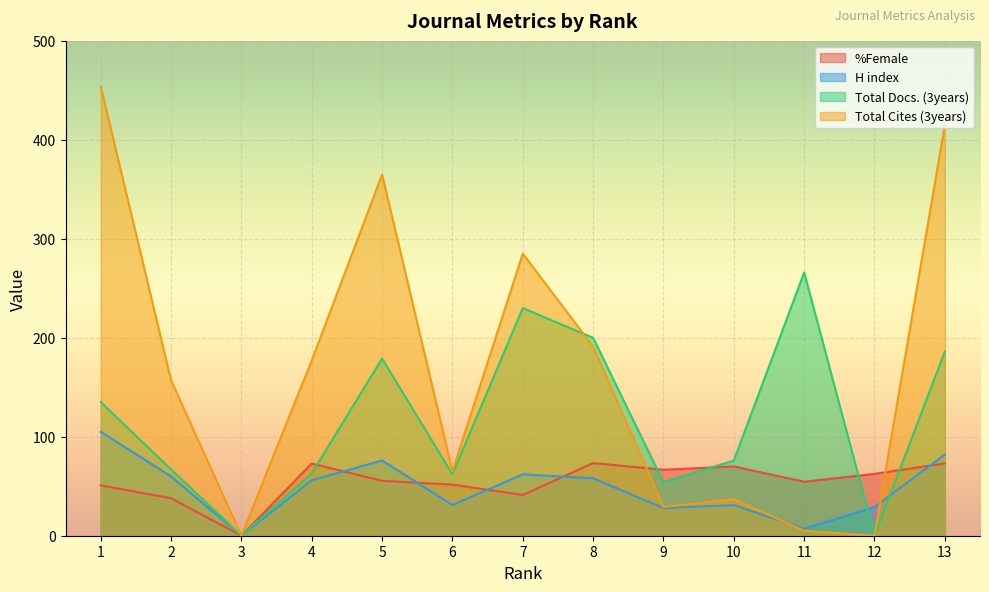

What are all the series names shown in the legend?

%Female, H index, Total Docs. (3years), Total Cites (3years)